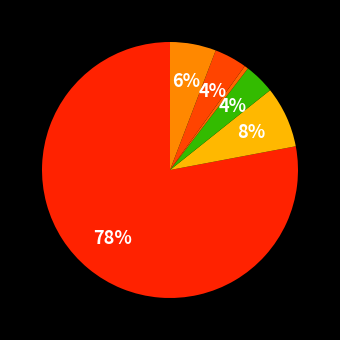

How many slices are in this pie chart?

6